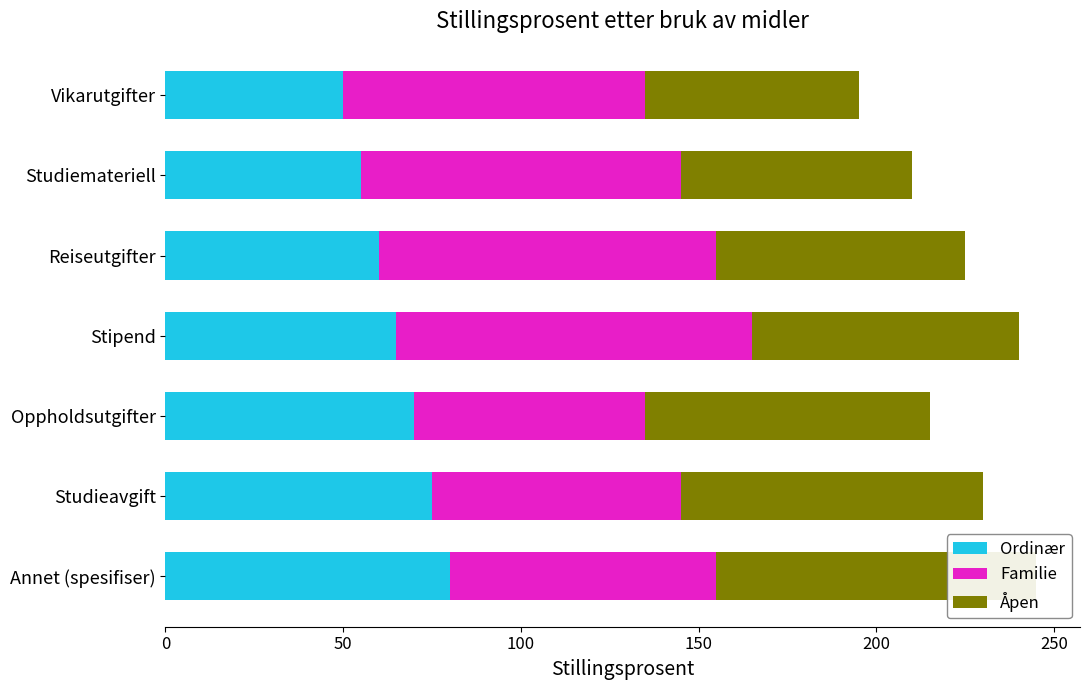

The Ordinær series shows 136 at Annet (spesifiser). True or false?

False